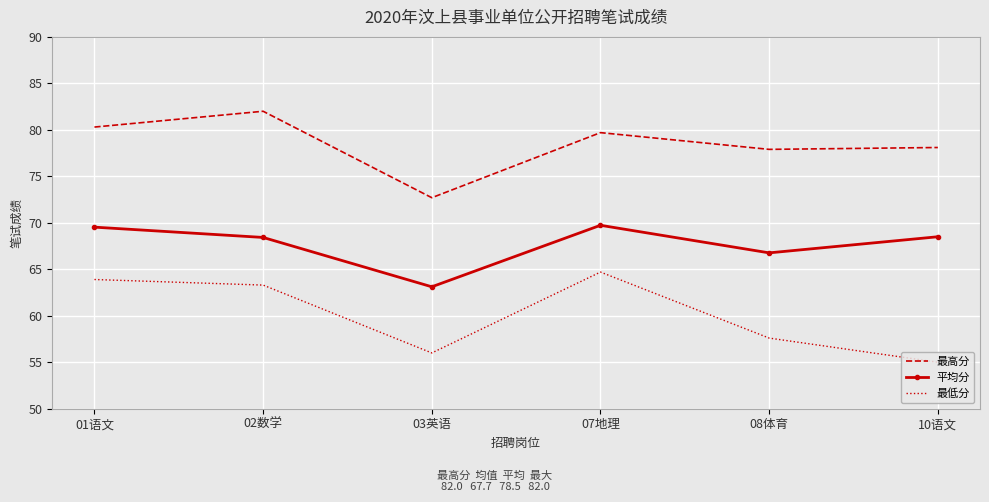

The value of 最高分 at 02数学 is 119.4. True or false?

False